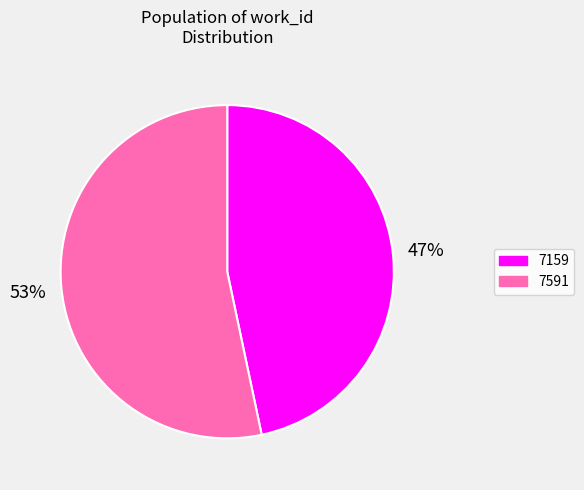

Which has a higher value, 7159 or 7591?

7591